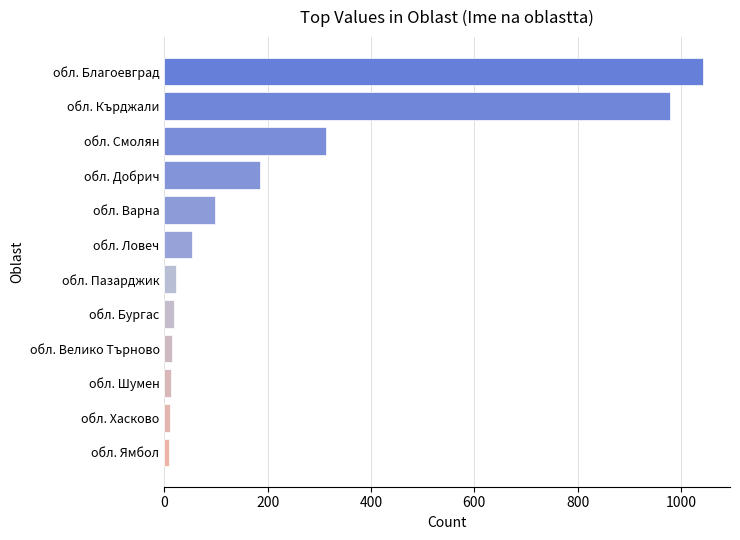

Which has a higher value, обл. Смолян or обл. Пазарджик?

обл. Смолян